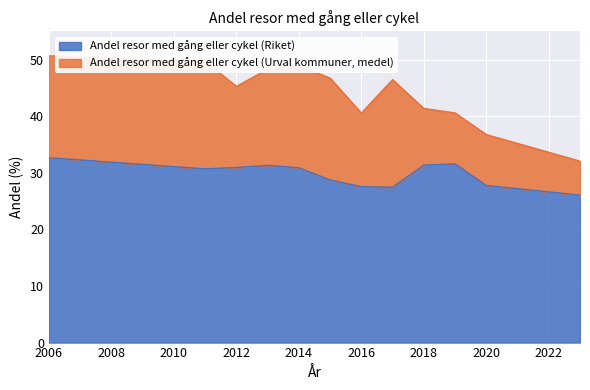

True or false: Andel resor med gång eller cykel (Riket) has a value of 32.7 at 2006.

True